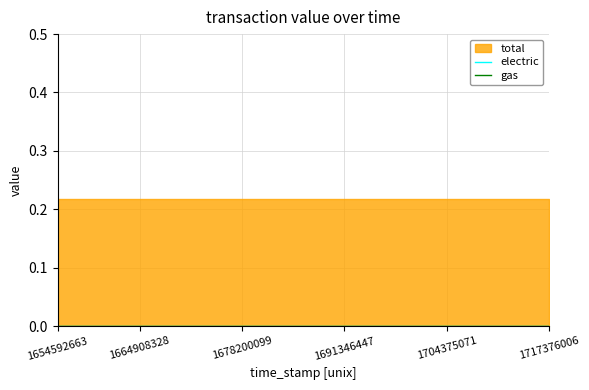

What are all the series names shown in the legend?

total, electric, gas